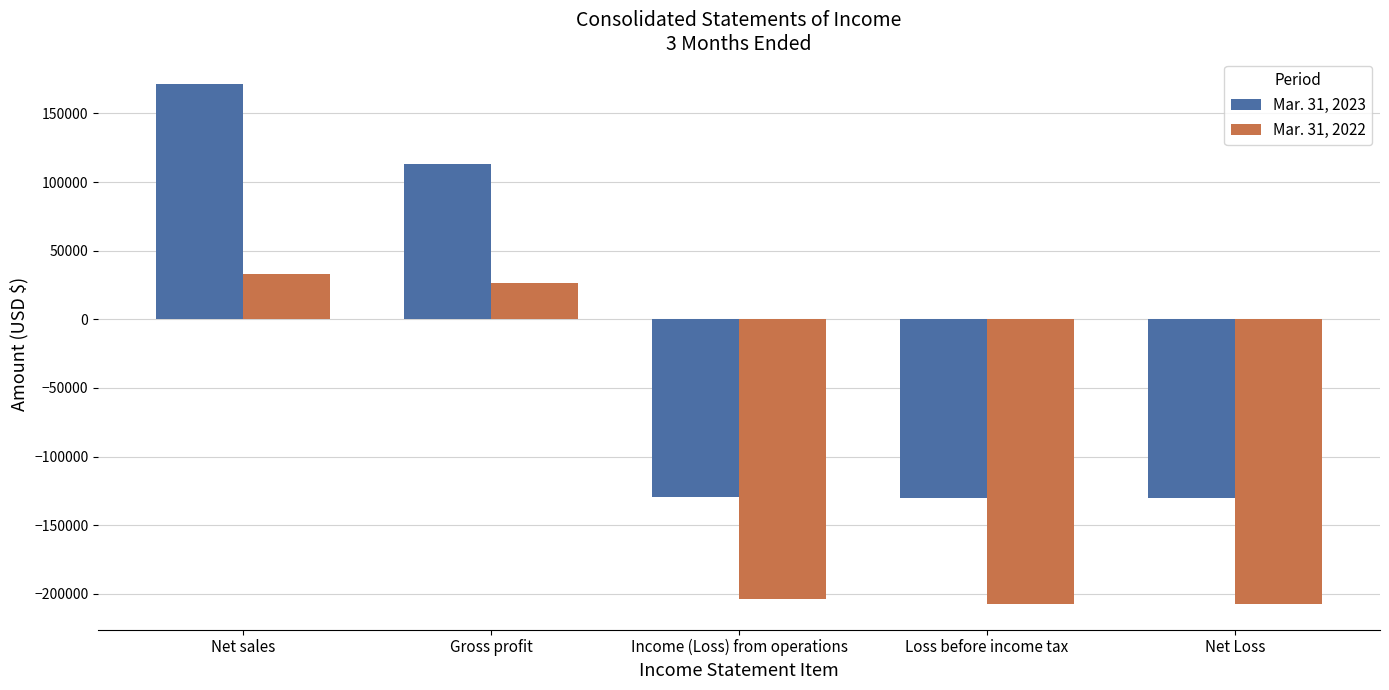

What is the label of the 1st bar from the right?

Net Loss